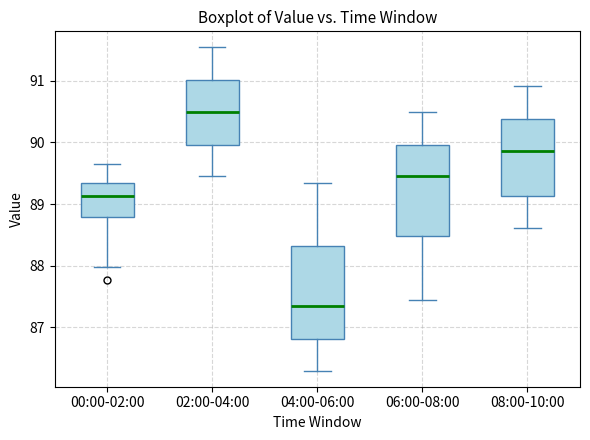

Which box's median line is the highest?

02:00-04:00